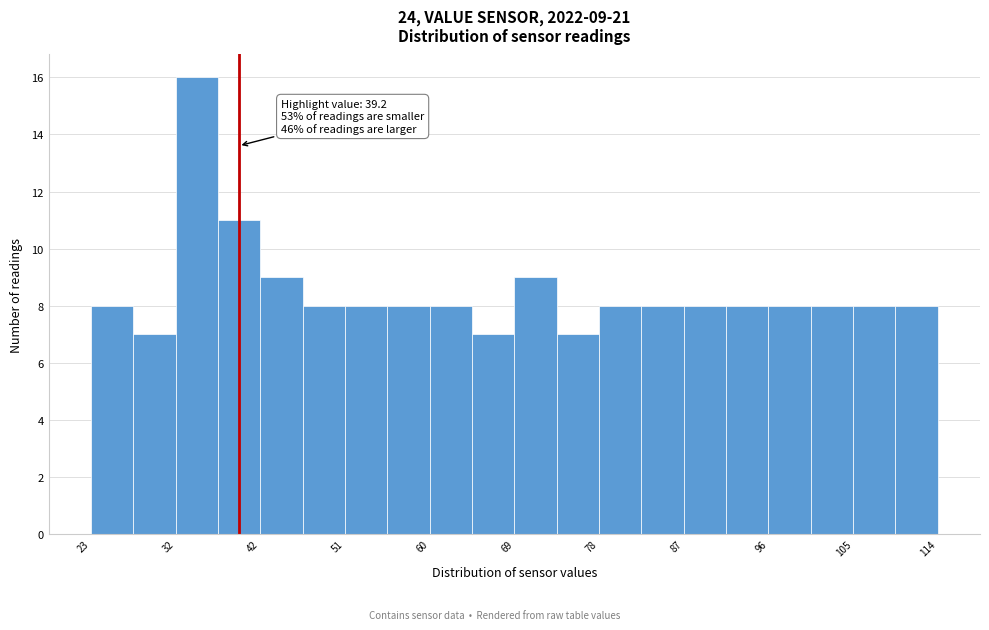

Which range on the x-axis has the tallest bar?

32 to 37